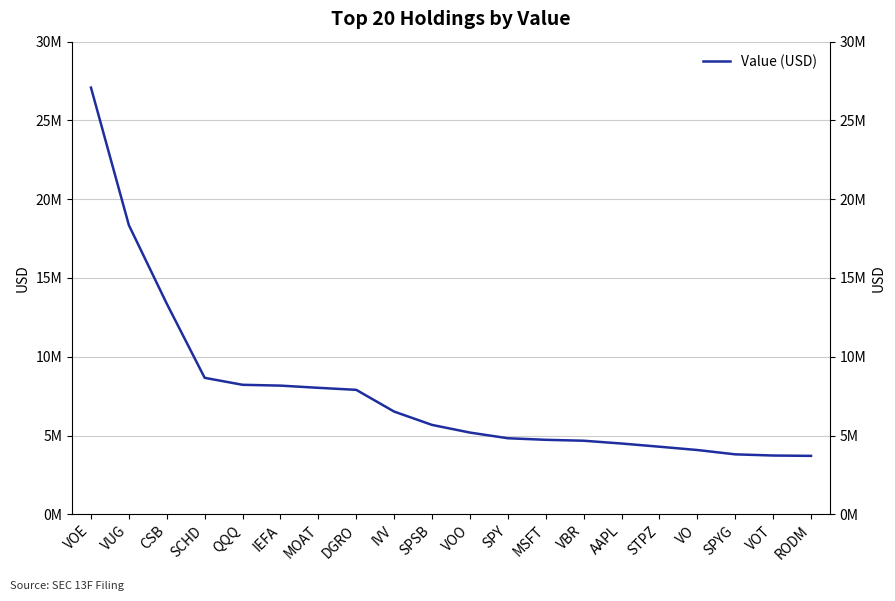

Where is the data nearest to the value 15395000?

CSB